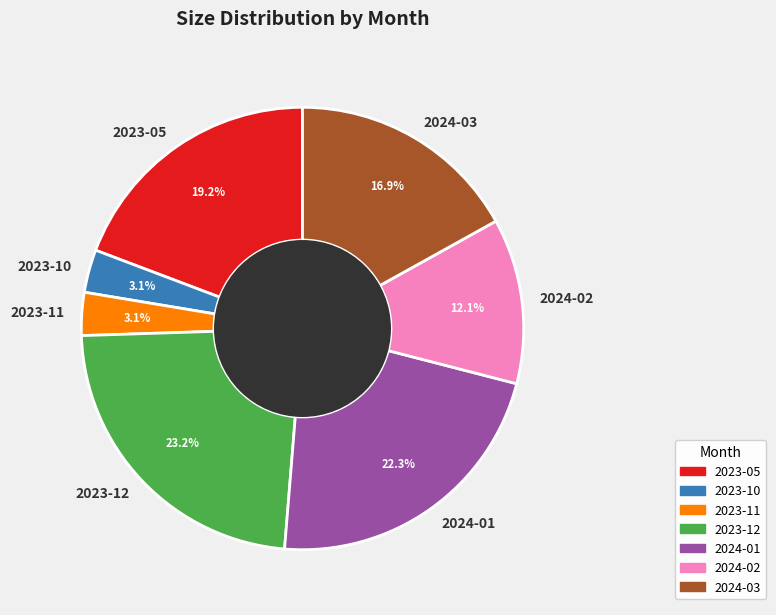

The 2024-01 slice represents 16% of the pie. True or false?

False